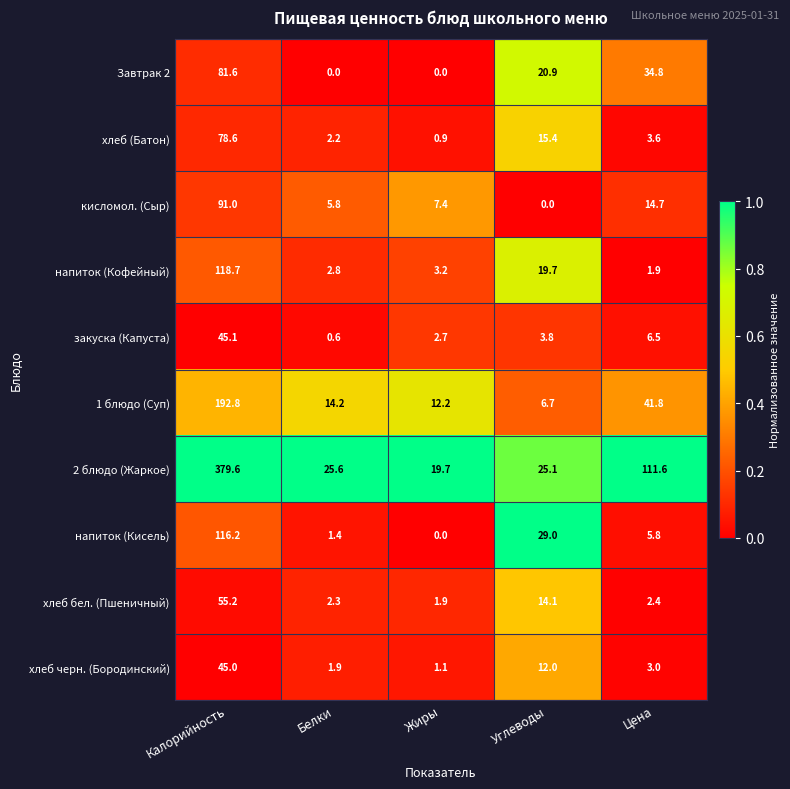

Rank the series at Цена from lowest to highest value.

напиток (Кофейный), хлеб бел. (Пшеничный), хлеб черн. (Бородинский), хлеб (Батон), напиток (Кисель), закуска (Капуста), кисломол. (Сыр), Завтрак 2, 1 блюдо (Суп), 2 блюдо (Жаркое)